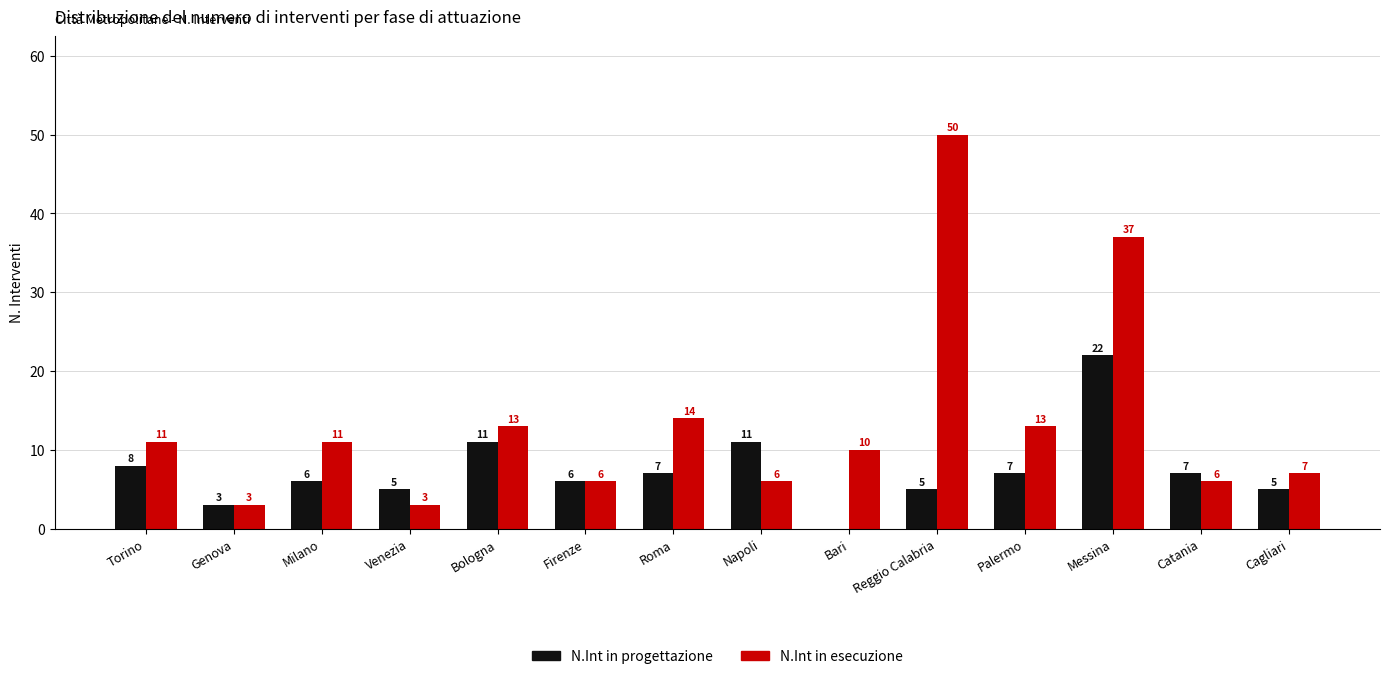

What value does the N.Int in esecuzione series have at Napoli?

6